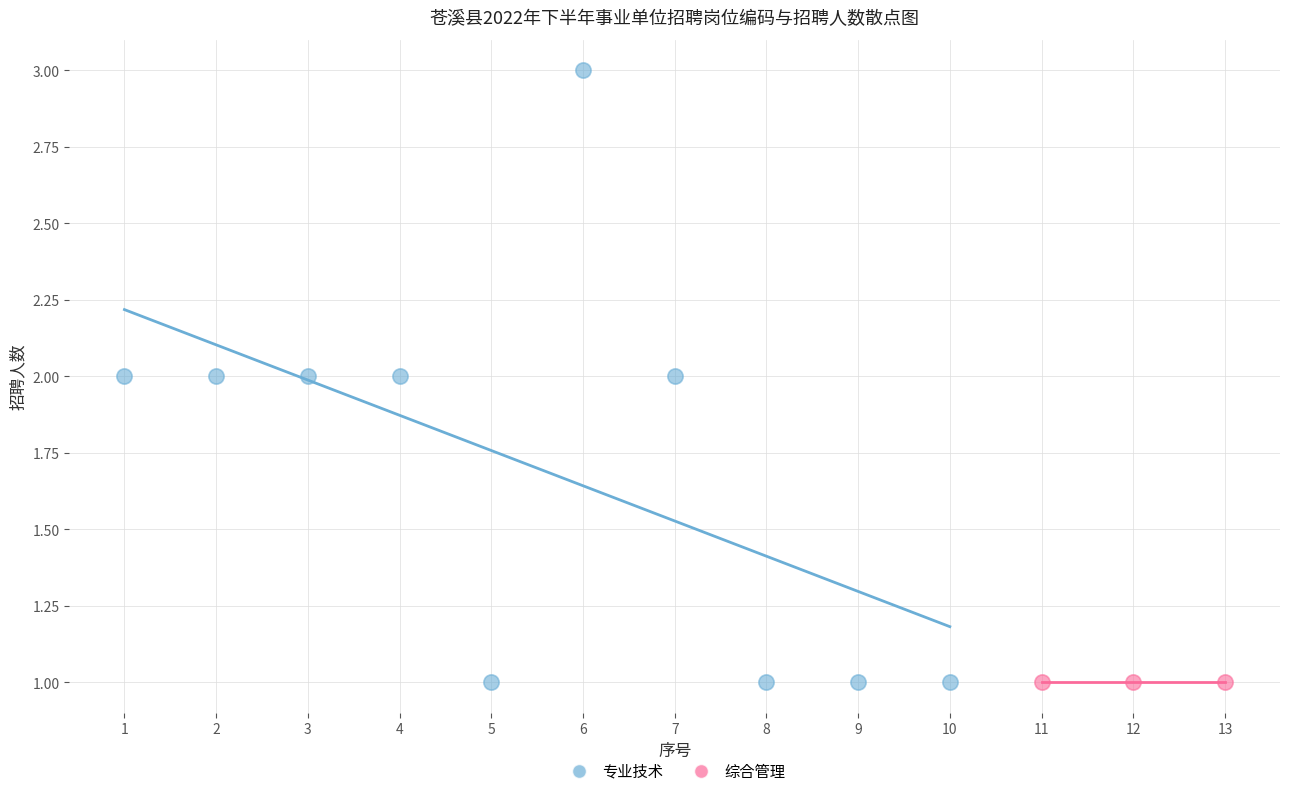

Which series reaches the maximum Y coordinate?

专业技术